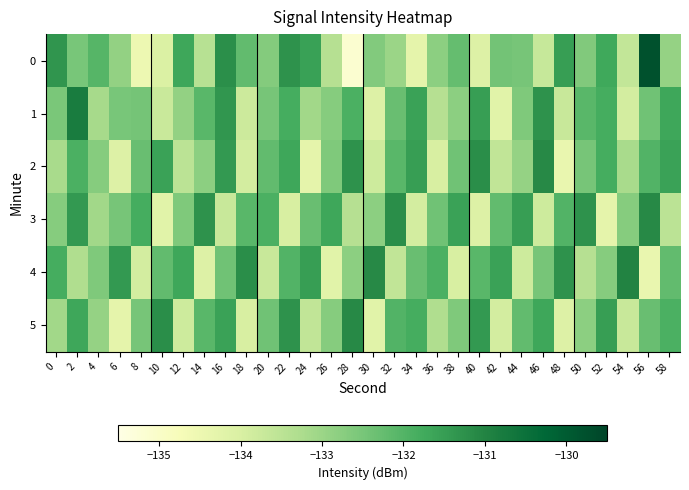

At which category does the chart reach its peak across all series?

56